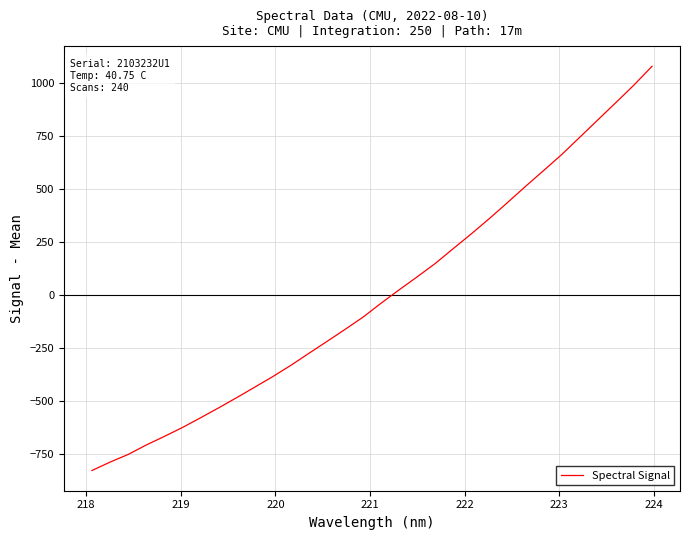

How many positive values are there?

15